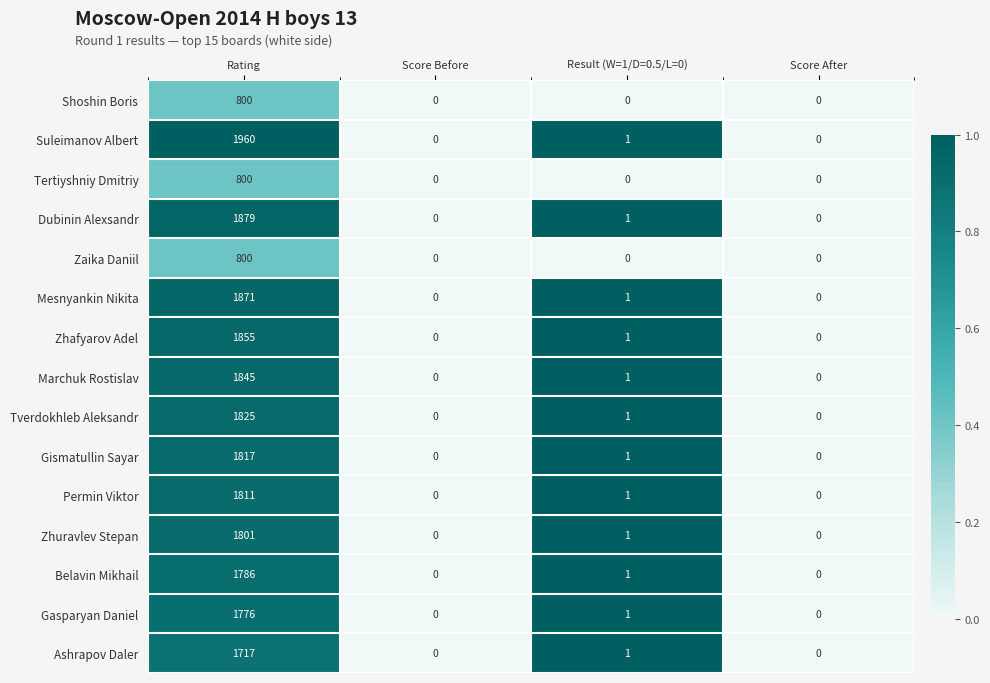

What is the total value across all series at Rating?

24343